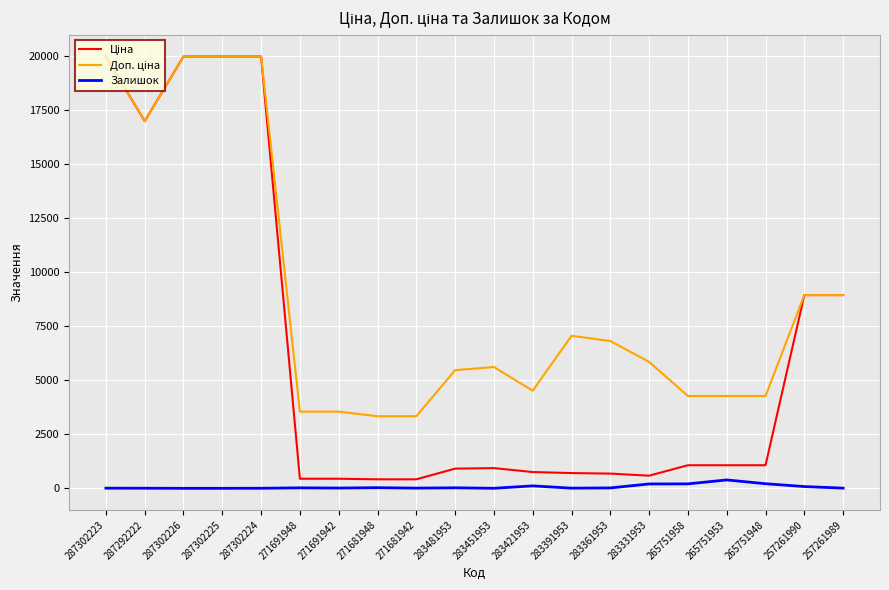

What is the maximum value shown in the chart?

19964.2